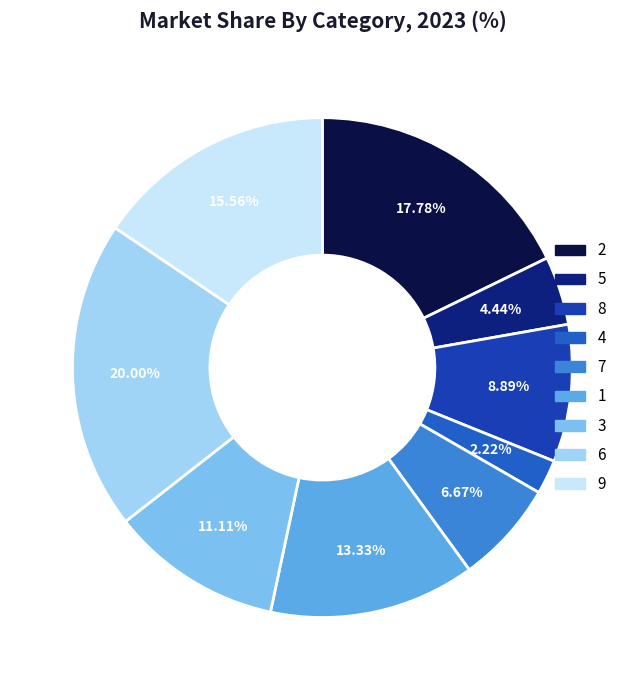

How many slices are in this pie chart?

9